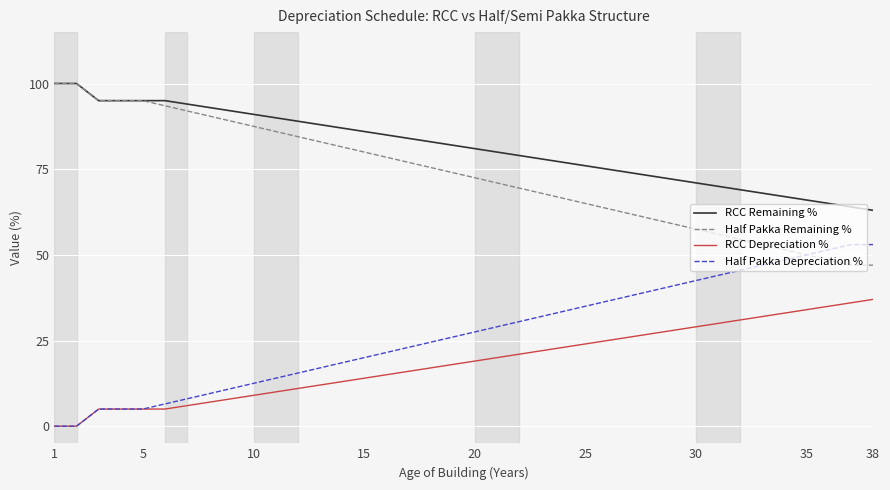

Which series has the largest total across all categories?

RCC Remaining %